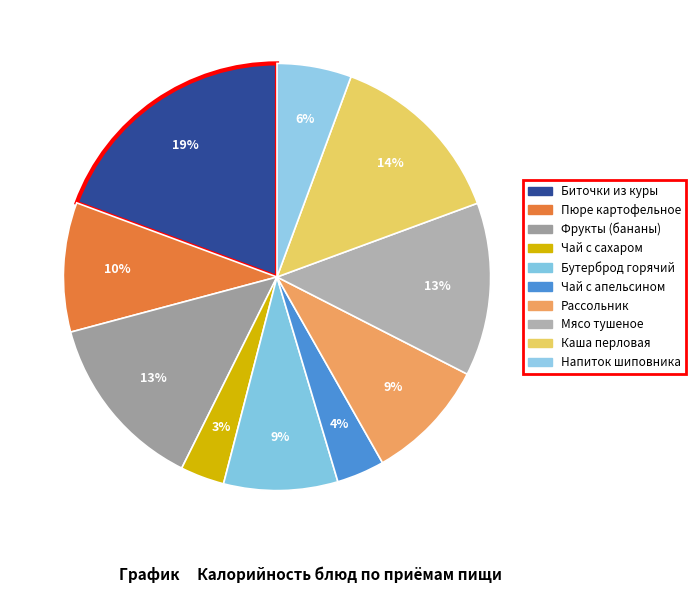

How many slices are in this pie chart?

10